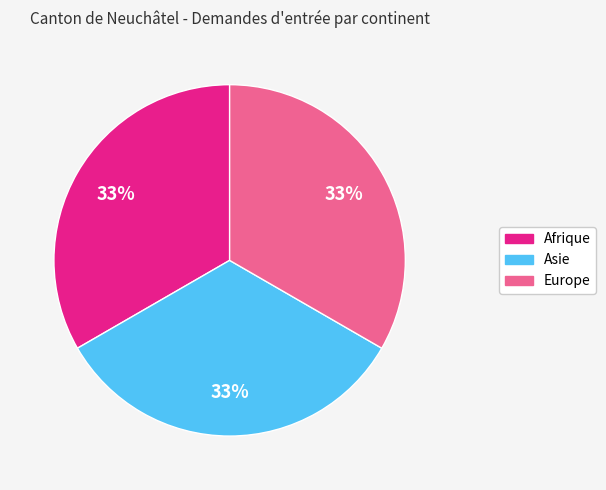

Is there a majority slice in this chart?

No